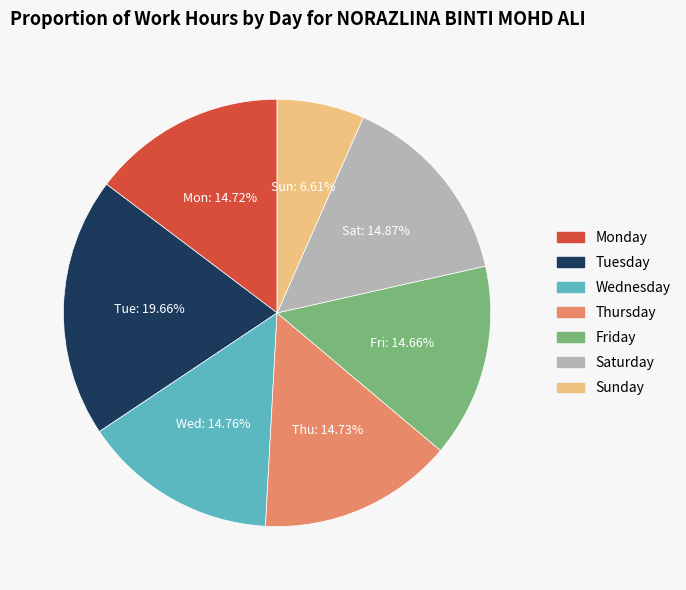

Does any single category account for the majority?

No